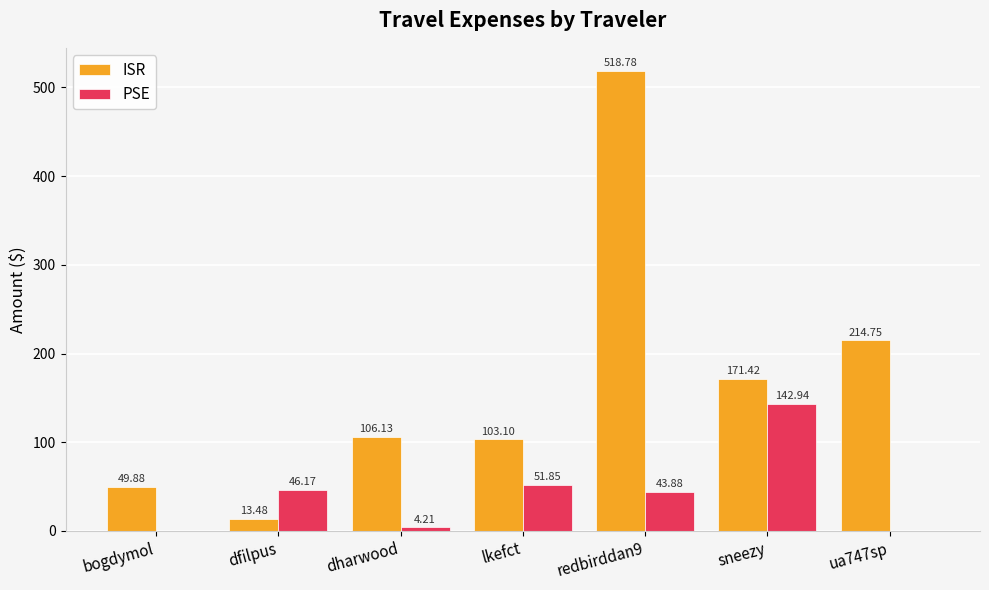

At which label does ISR first exceed 106?

dharwood